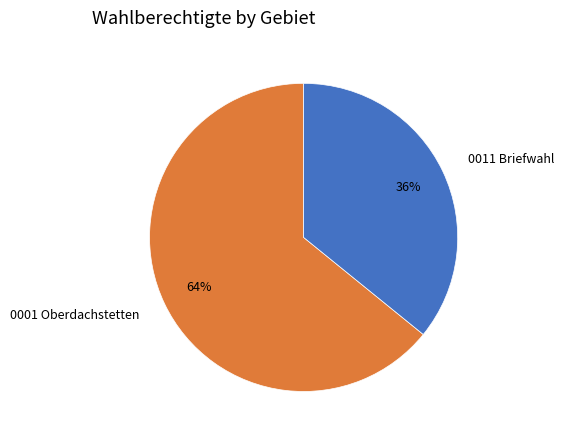

Which category has the biggest portion of the pie?

0001 Oberdachstetten